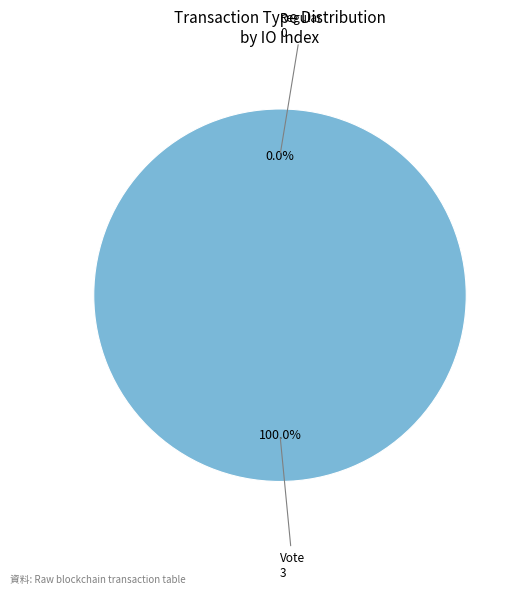

What is the smallest slice in the pie chart?

Regular